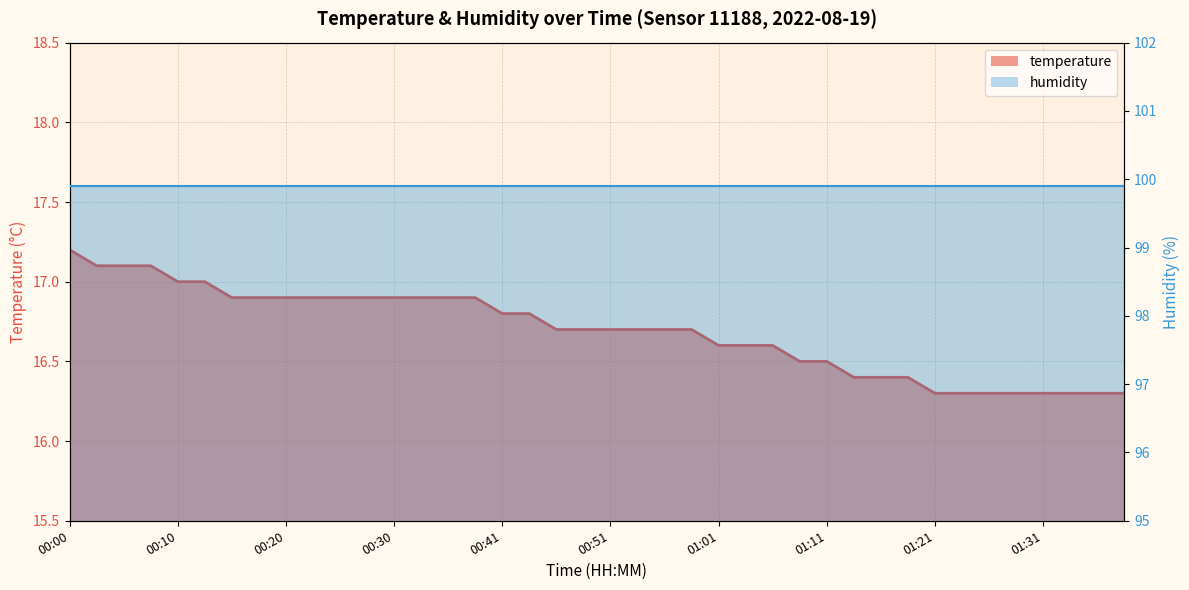

Reading right to left, list all the values displayed in this chart.

temperature_line: 16.3	16.3	16.3	16.3	16.3	16.3	16.3	16.3	16.4	16.4	16.4	16.5	16.5	16.6	16.6	16.6	16.7	16.7	16.7	16.7	16.7	16.7	16.8	16.8	16.9	16.9	16.9	16.9	16.9	16.9	16.9	16.9	16.9	16.9	17.0	17.0	17.1	17.1	17.1	17.2
humidity_line: 99.9	99.9	99.9	99.9	99.9	99.9	99.9	99.9	99.9	99.9	99.9	99.9	99.9	99.9	99.9	99.9	99.9	99.9	99.9	99.9	99.9	99.9	99.9	99.9	99.9	99.9	99.9	99.9	99.9	99.9	99.9	99.9	99.9	99.9	99.9	99.9	99.9	99.9	99.9	99.9